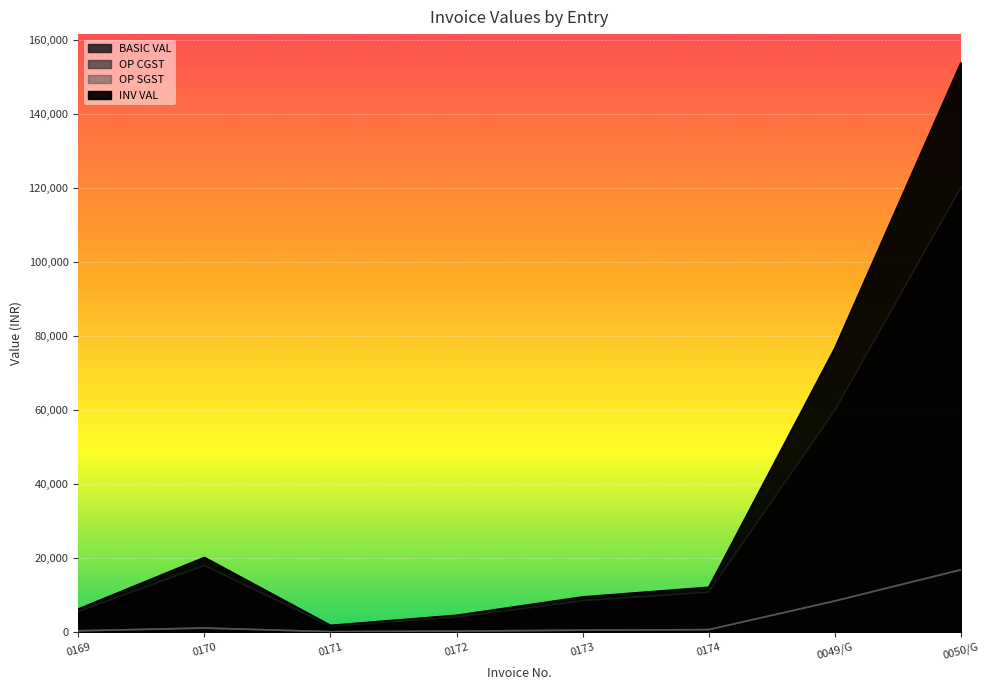

What are all the series names shown in the legend?

BASIC VAL, OP CGST, OP SGST, INV VAL